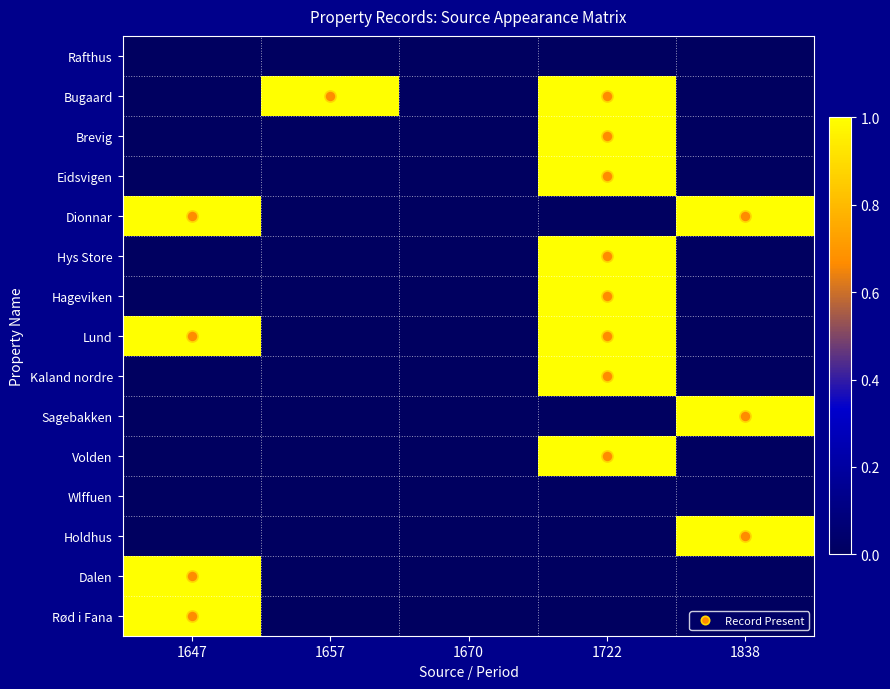

Between 1647 and 1838, which is larger?

1647